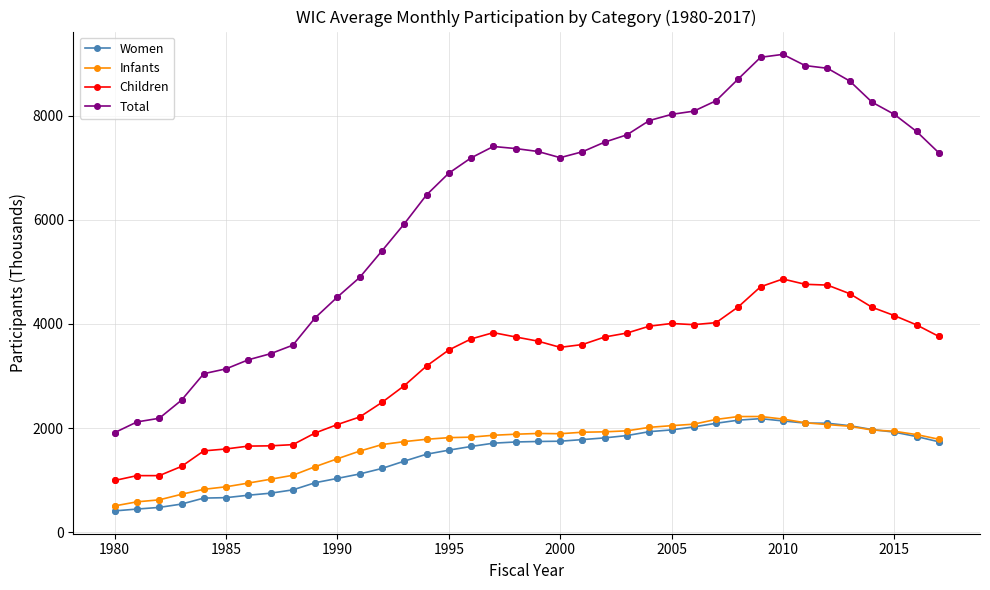

What are all the series names shown in the legend?

Women, Infants, Children, Total